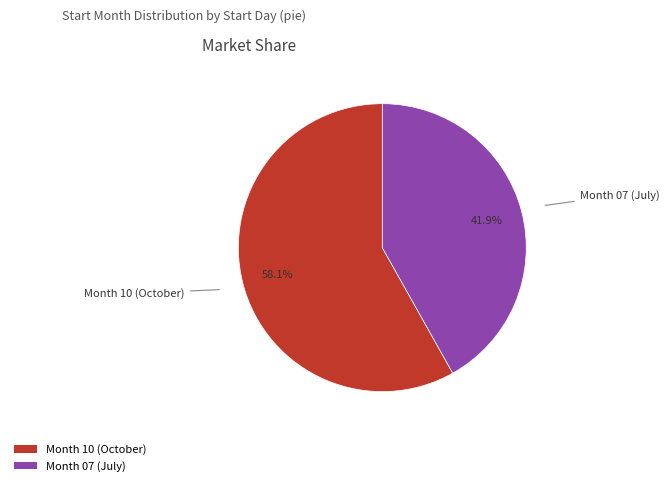

What is the ratio of the value at Month 07 (July) to the value at Month 10 (October)?

0.7